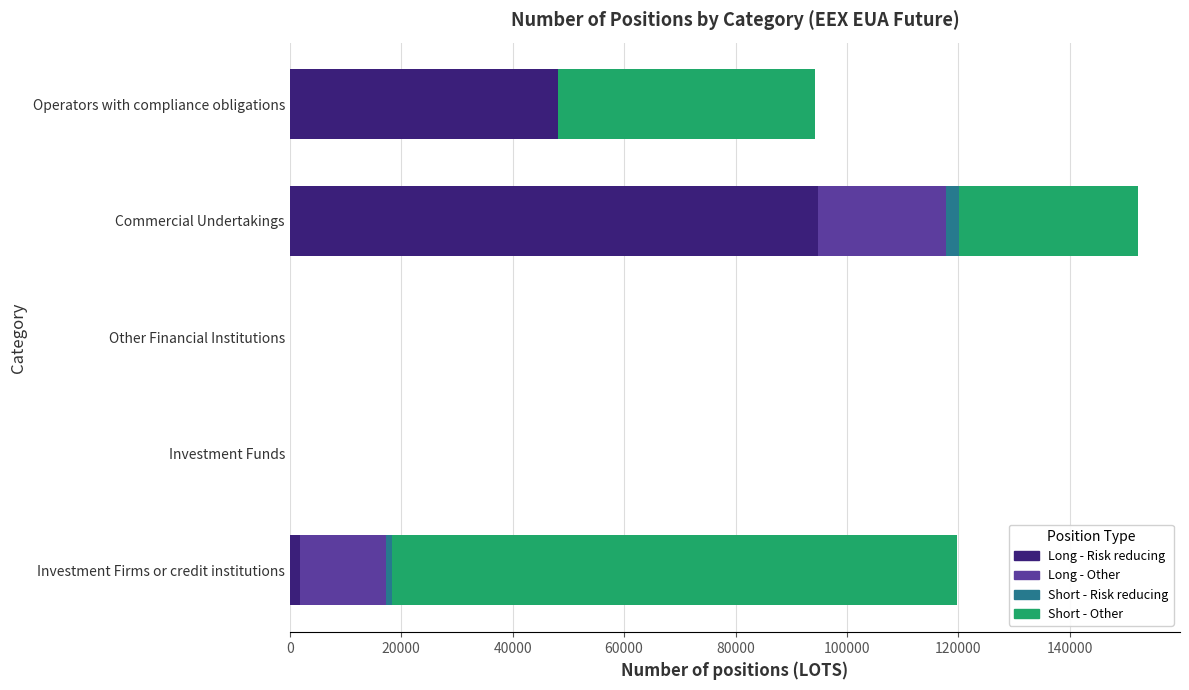

At which category is the sum across all series the highest?

Commercial Undertakings